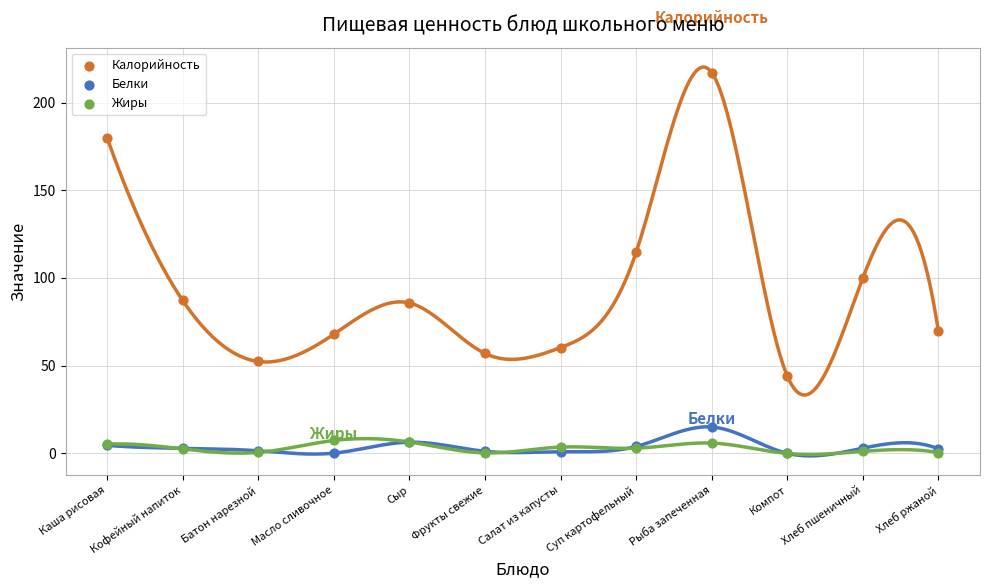

Which series contains the highest Y value?

Калорийность